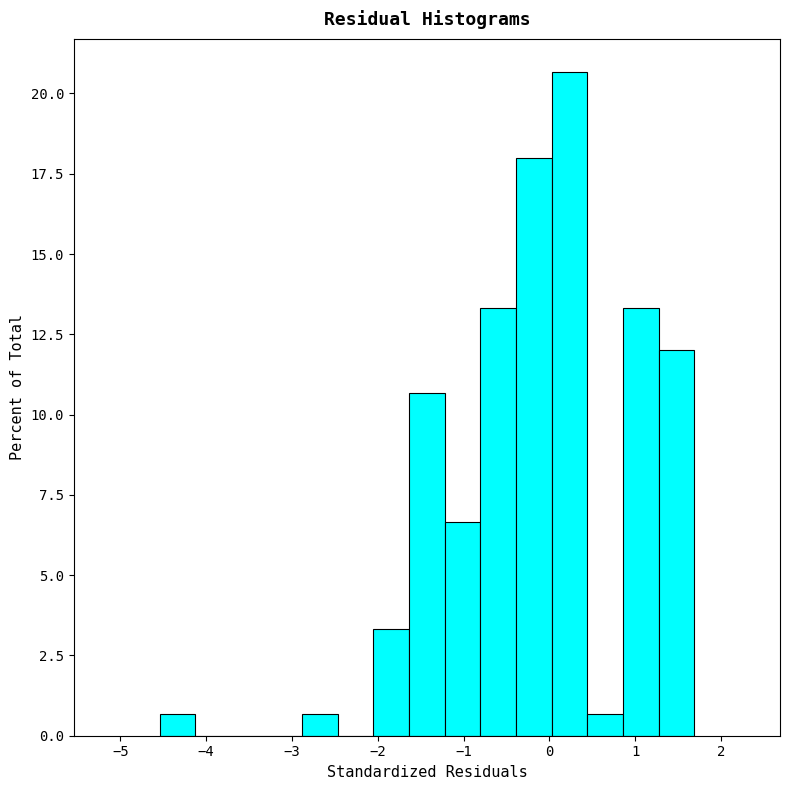

How tall is the bar that spans -1.6 to -1.2 on the x-axis? Neither the bar edges nor the heights are printed on the chart, so give them approximately, as read against the axes.

10.5